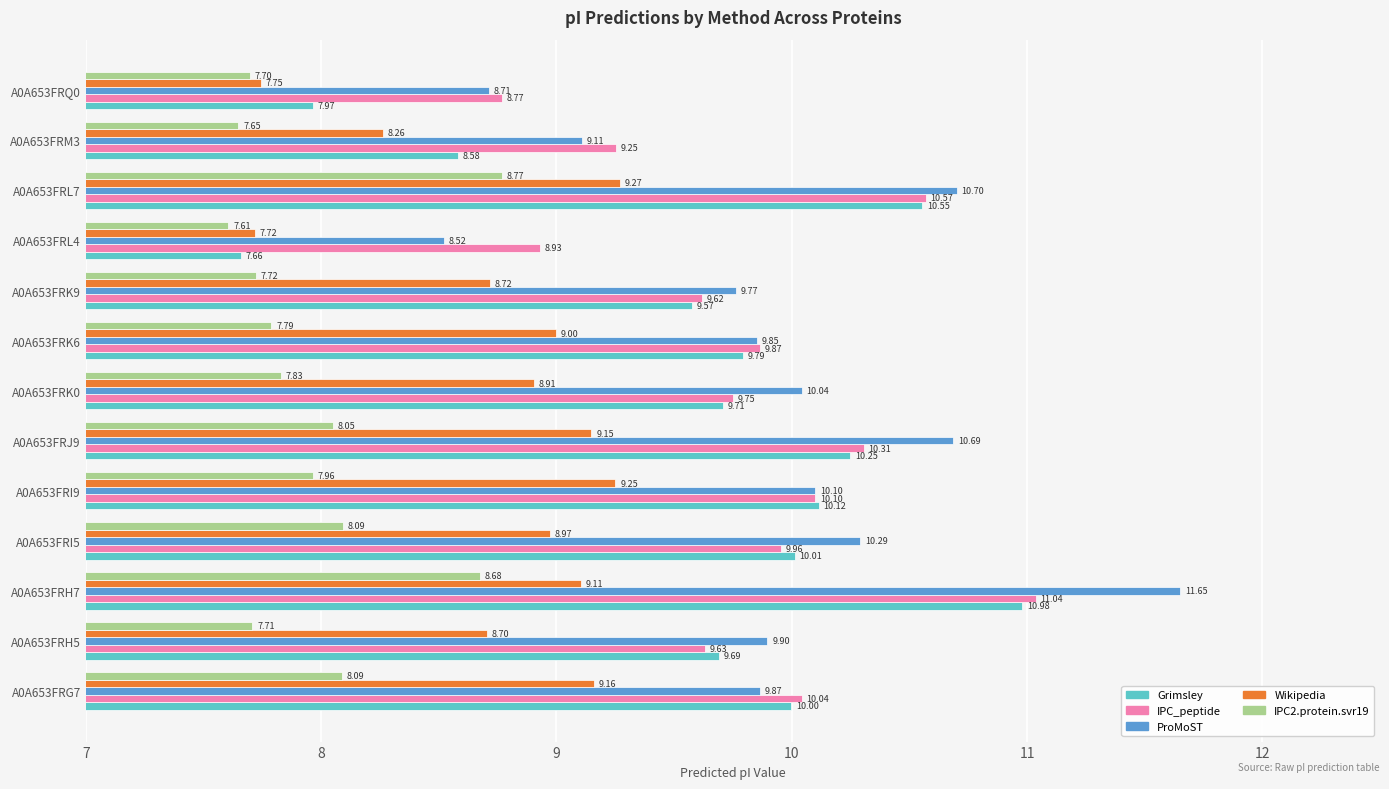

At how many categories does at least one series exceed 8?

13